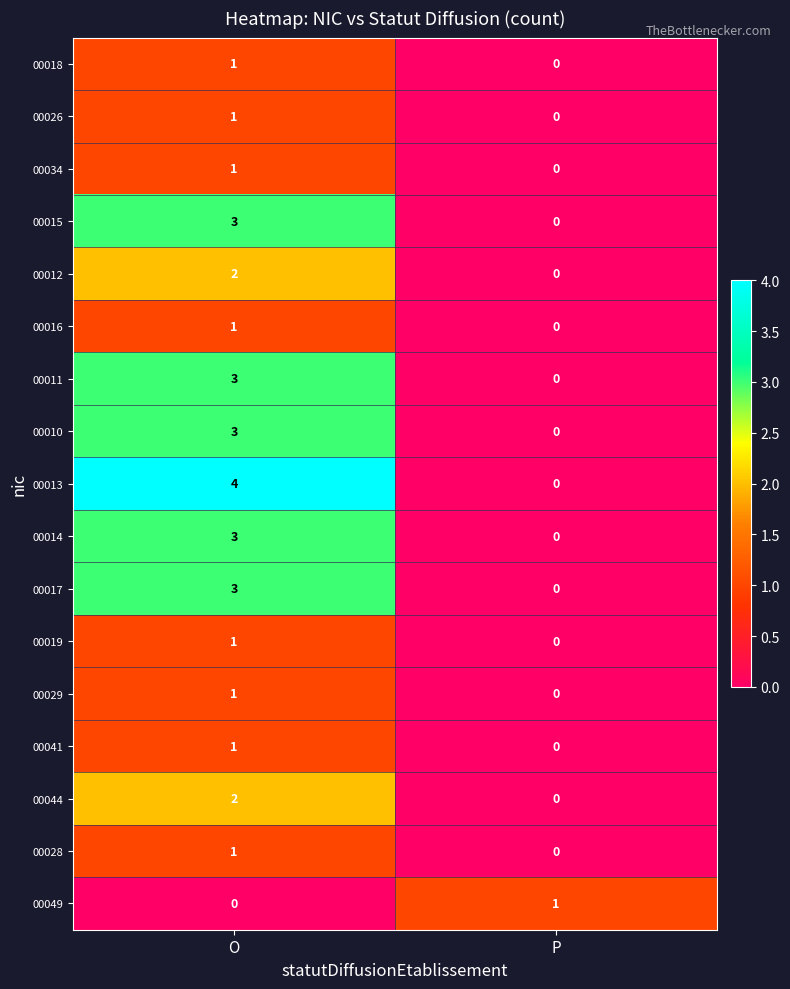

Is it true that 00015 equals 3 at O?

True